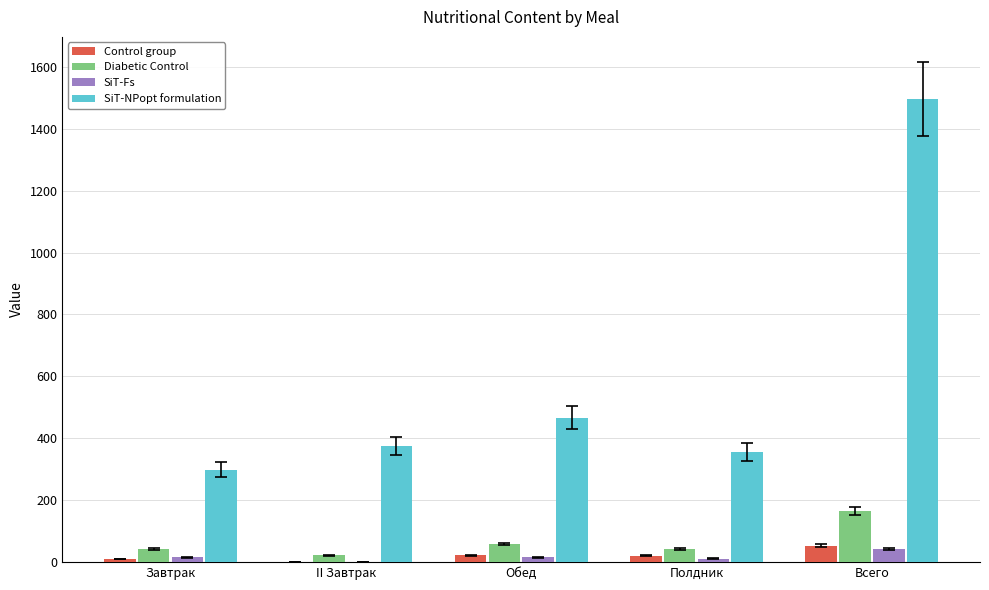

What is the sum of all Control group values?

106.3